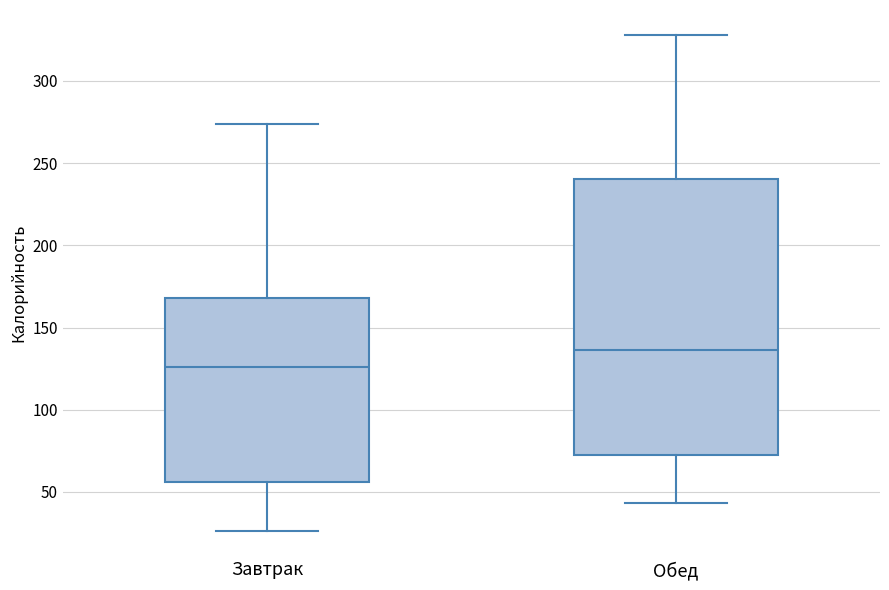

Reading left to right, transcribe this box plot: for each box, give where its median line is, the range the box spans, and where its two whiskers end, as read against the y-axis. The values are not printed on the chart, so give them approximately, as read against the axis.

Завтрак: median 125, box 55 to 170, whiskers 25 to 275
Обед: median 135, box 70 to 240, whiskers 45 to 330